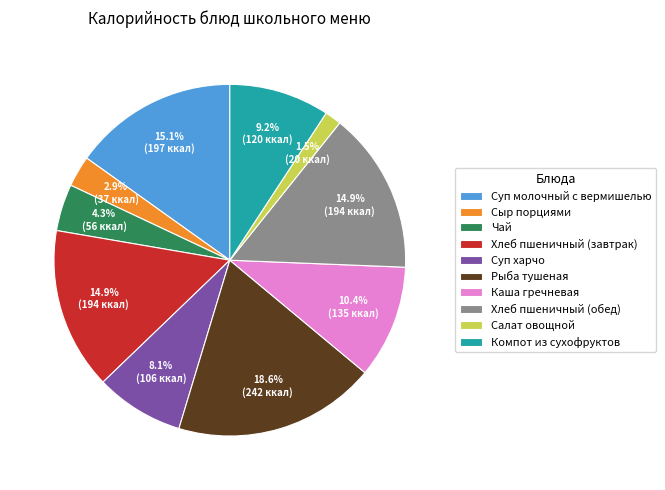

Which category has the smallest portion of the pie?

Салат овощной